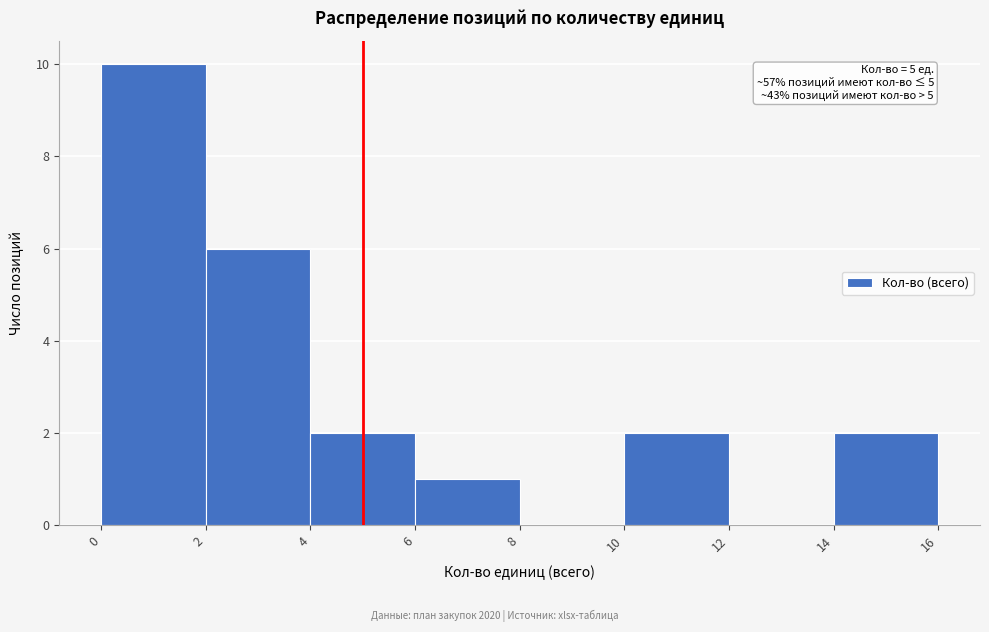

Over which range of the x-axis is the bar tallest?

0 to 2